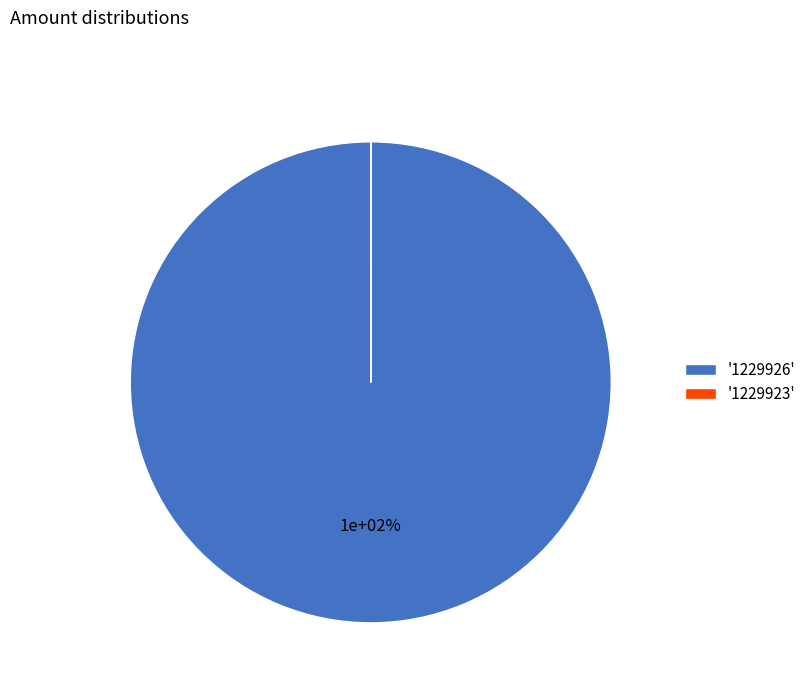

Is it true that 1229923 is 1% of the pie?

False